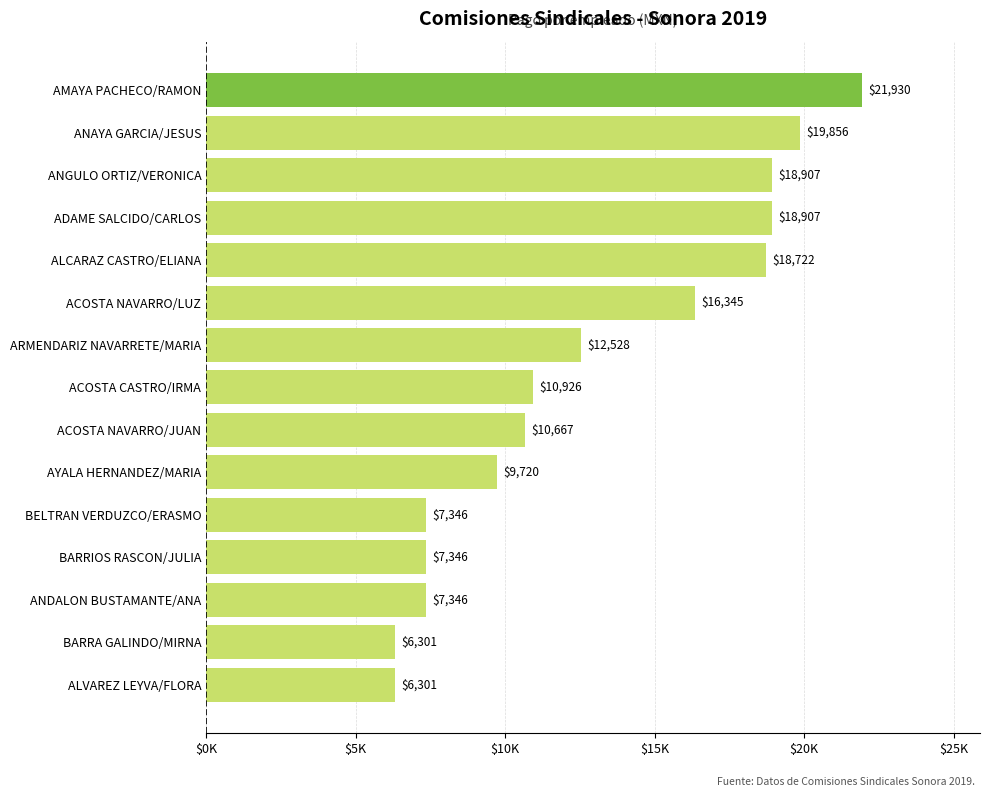

Are the bars horizontal?

Yes